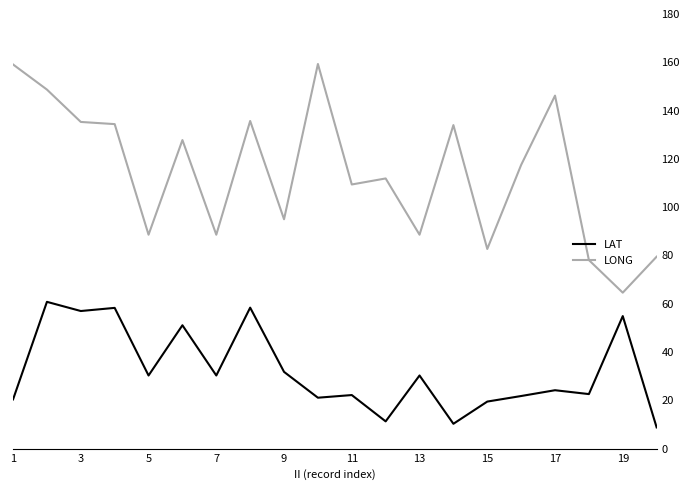

Which series has the largest total across all categories?

LONG